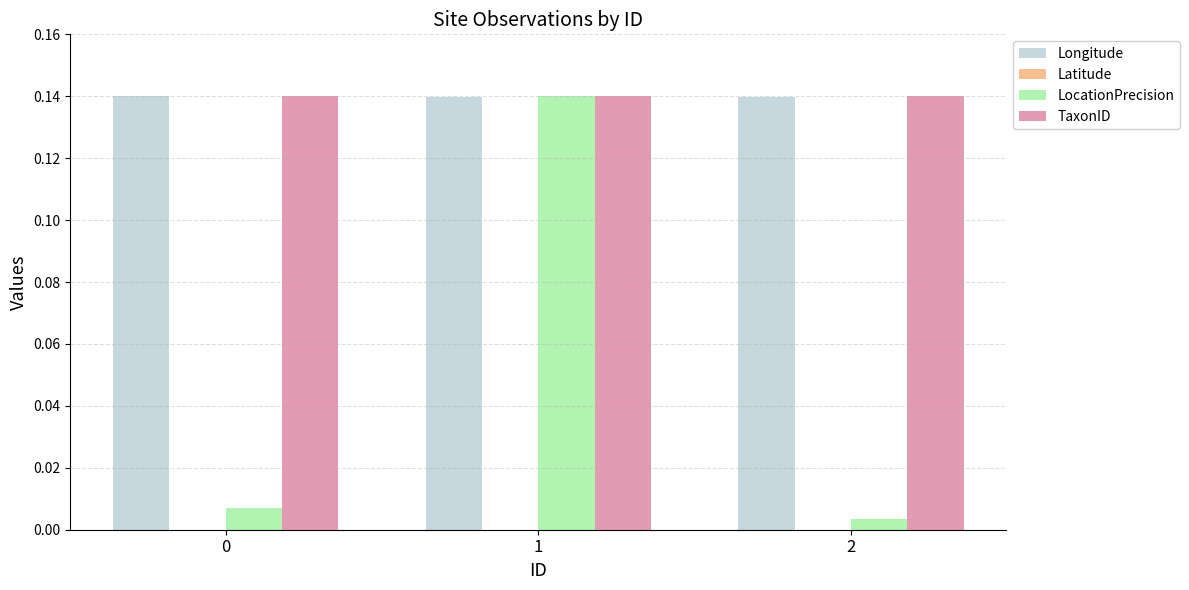

What is the sum of all Latitude values?

-0.4